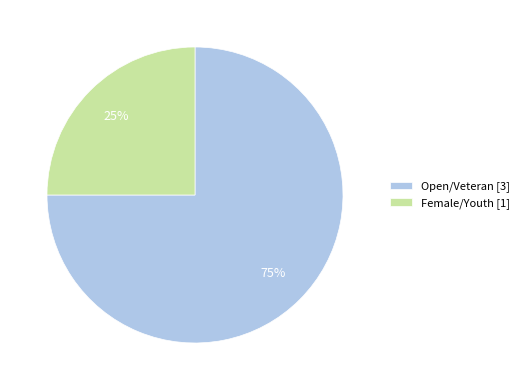

Count the number of slices in the pie.

2